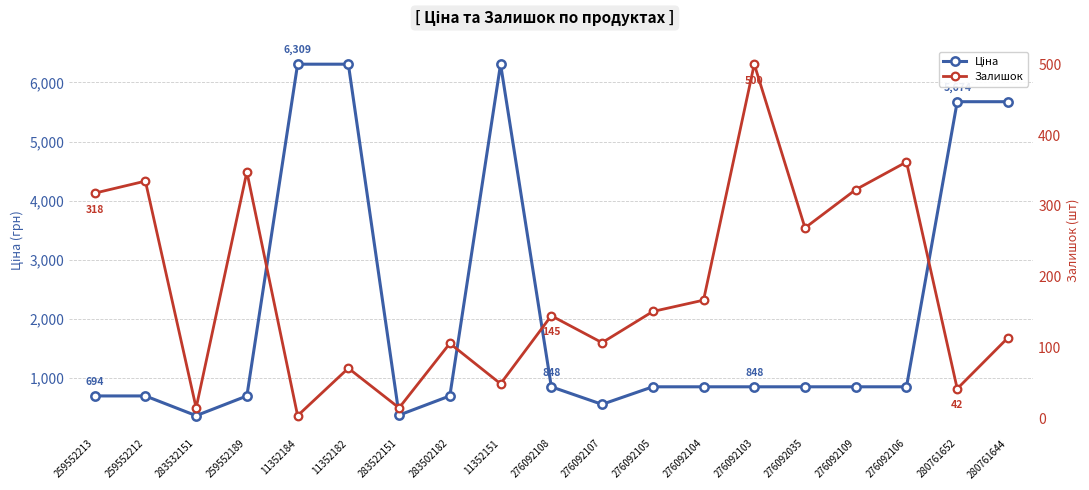

What is the label of the 8th point from the left?

283502182